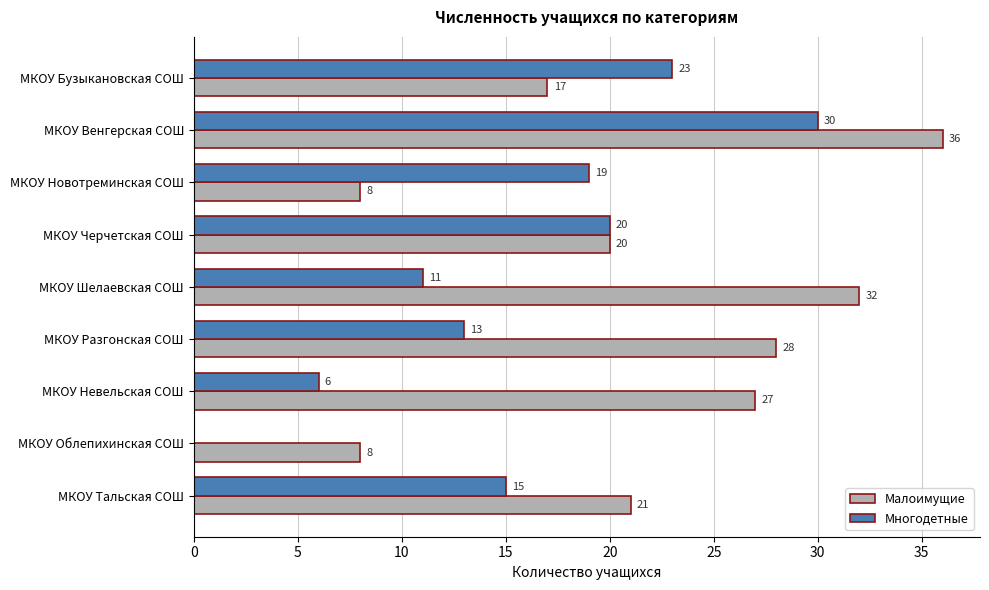

What is the sum of all Малоимущие values?

197